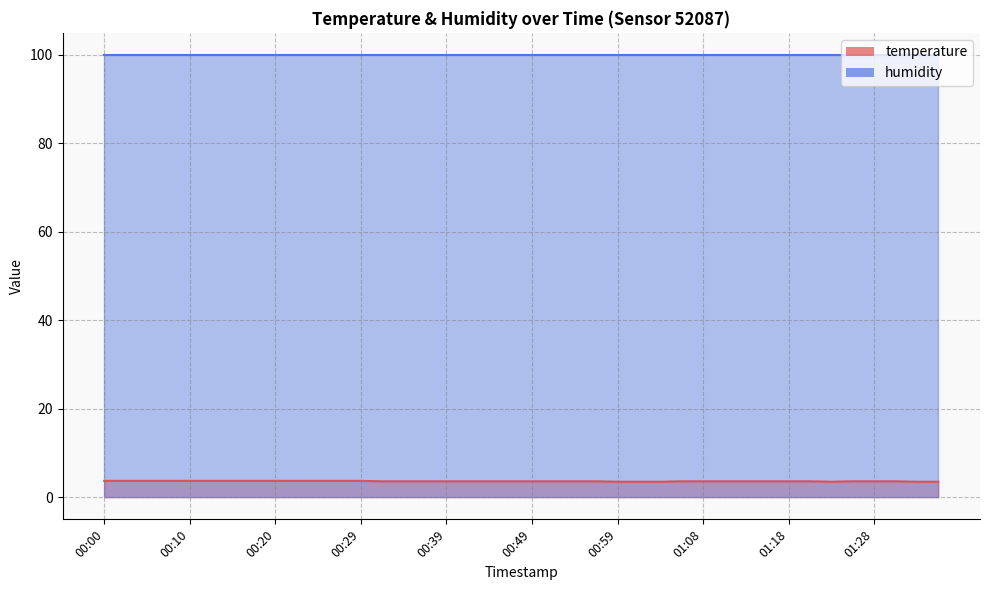

Which has a higher value, 00:51 or 01:08?

00:51